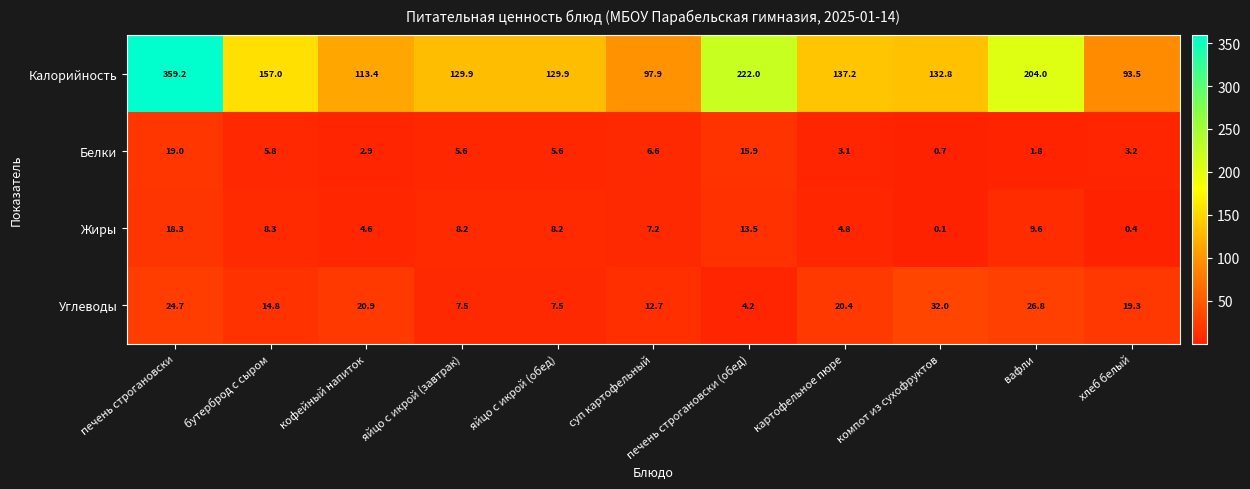

At which label is Калорийность closest to 226?

печень строгановски (обед)